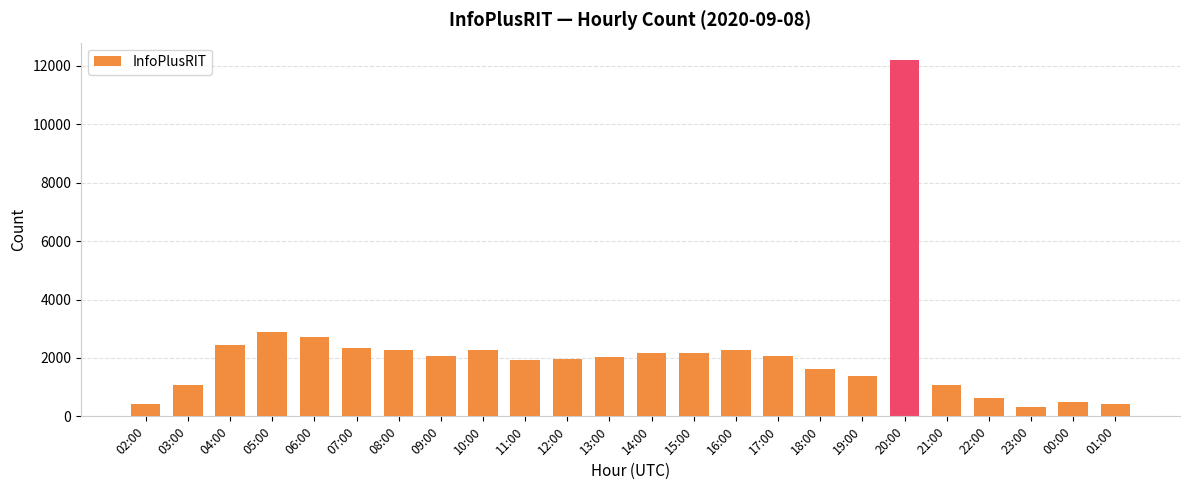

What is the sum of all values?

51205